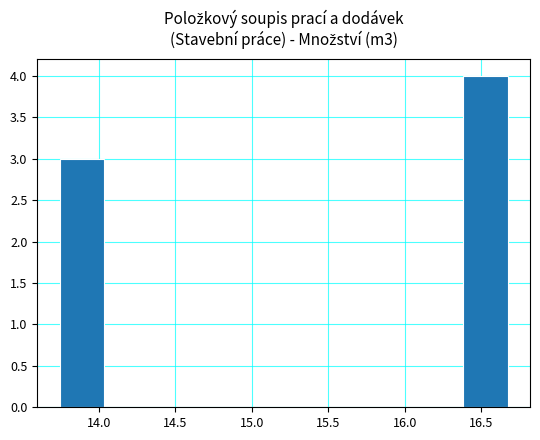

Reading left to right, transcribe this chart: for each bar, give the range it covers on the x-axis and its height. Neither the bar edges nor the heights are printed on the chart, so give them approximately, as read against the axes.

13.75 to 14.05: 3
14.05 to 14.35: 0
14.35 to 14.60: 0
14.60 to 14.90: 0
14.90 to 15.20: 0
15.20 to 15.50: 0
15.50 to 15.80: 0
15.80 to 16.10: 0
16.10 to 16.40: 0
16.40 to 16.65: 4